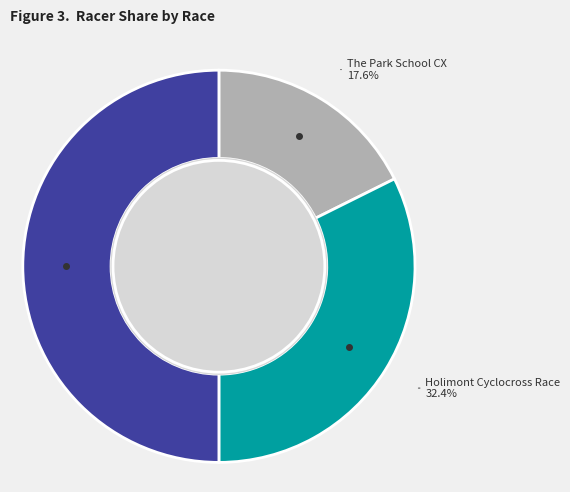

Is The Park School CX the majority of the pie?

No